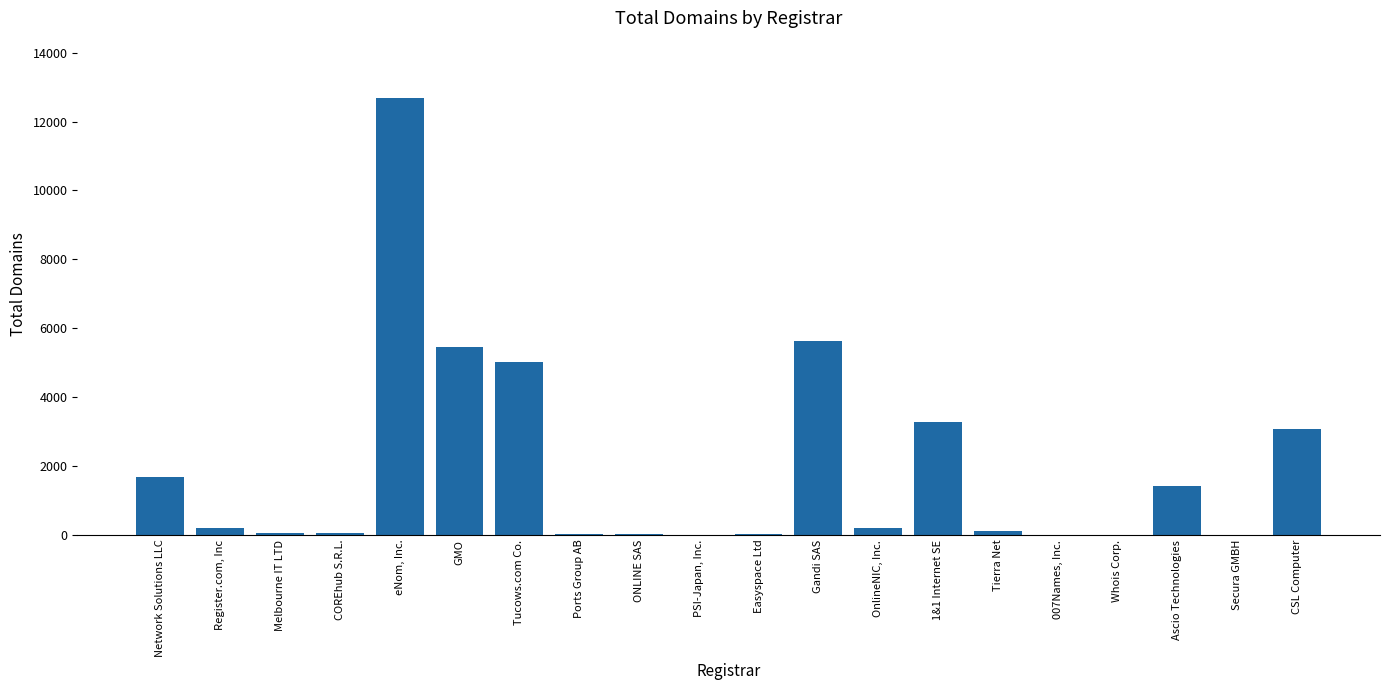

What is the greatest value displayed?

12689